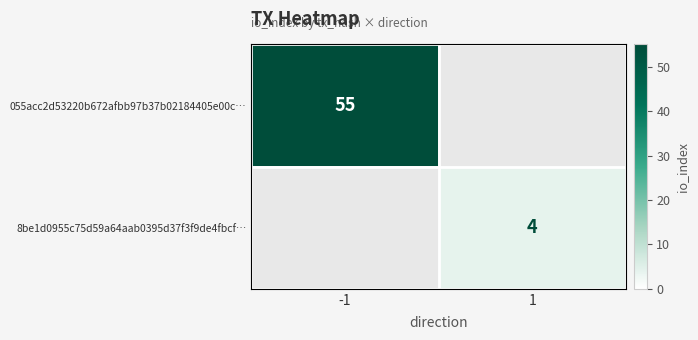

Is the value of 8be1d0955c75d59a64aab0395d37f3f9de4fbcf… at 1 greater than the value of 055acc2d53220b672afbb97b37b02184405e00c… at -1?

No